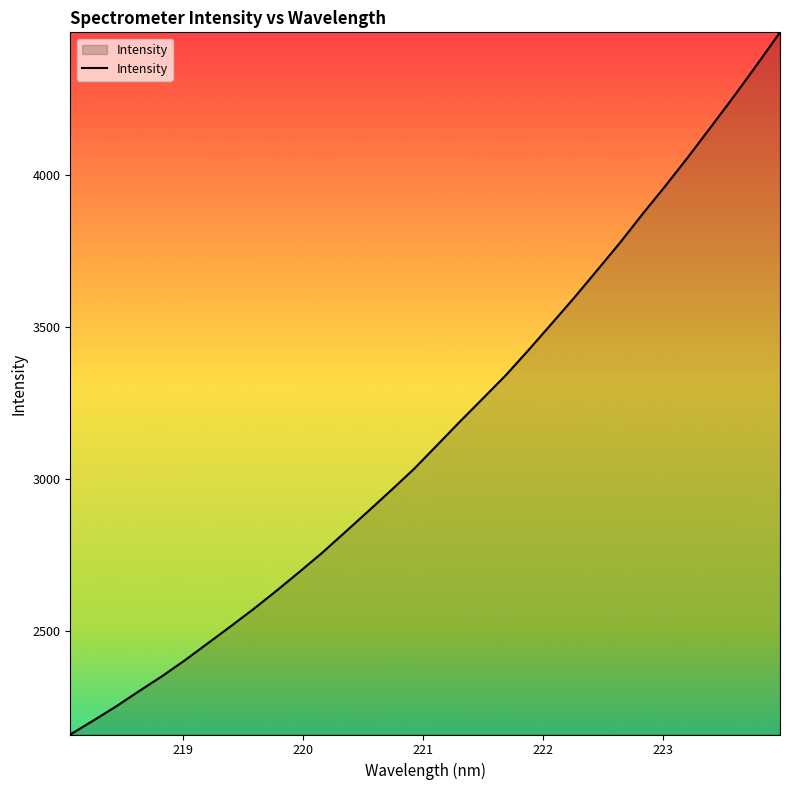

What is the minimum value shown in the chart?

2161.5